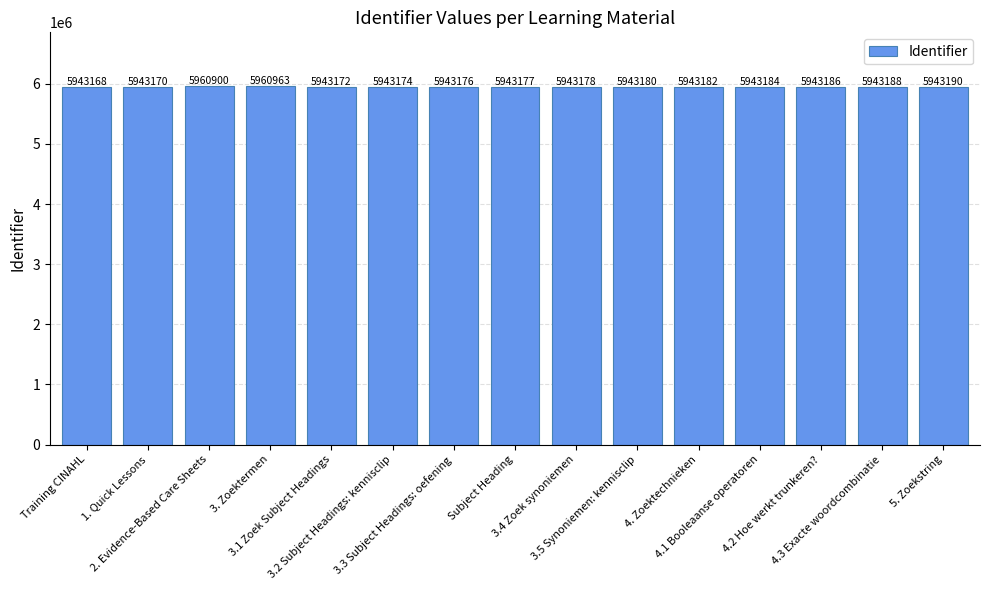

Is it true that the value at 4. Zoektechnieken is 10157933?

False